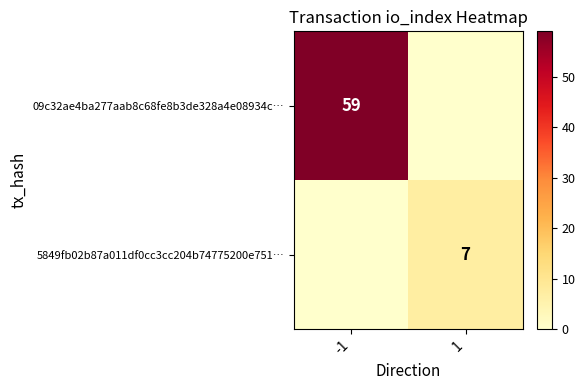

Is it true that 09c32ae4ba277aab8c68fe8b3de328a4e08934c… equals 59 at -1?

True